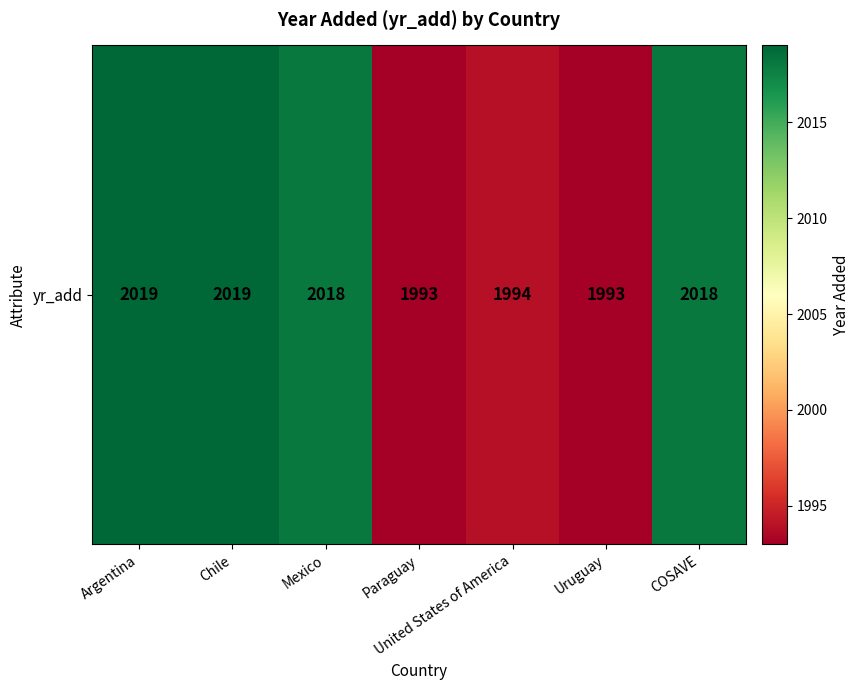

Which has a higher value, Chile or United States of America?

Chile